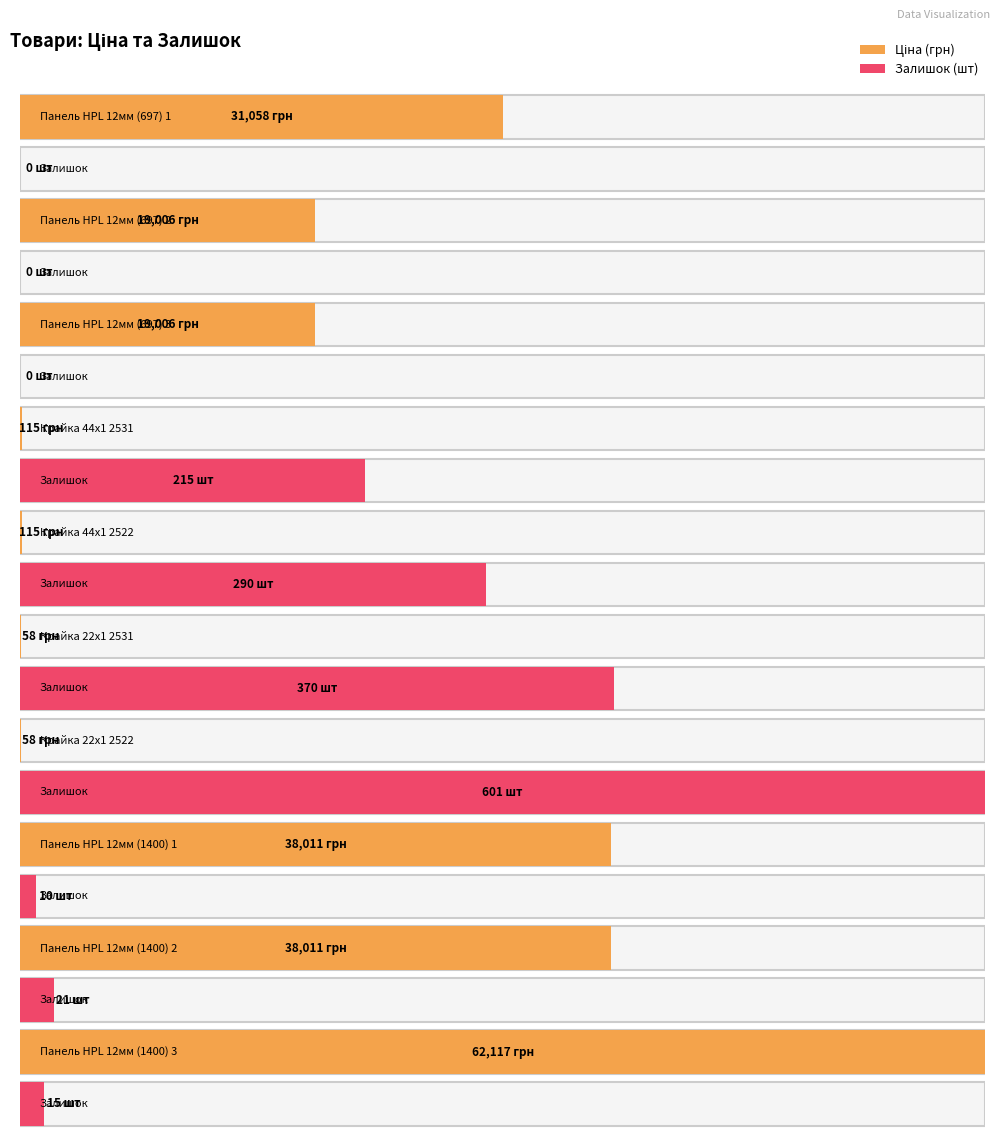

At how many categories does at least one series exceed 36257?

3